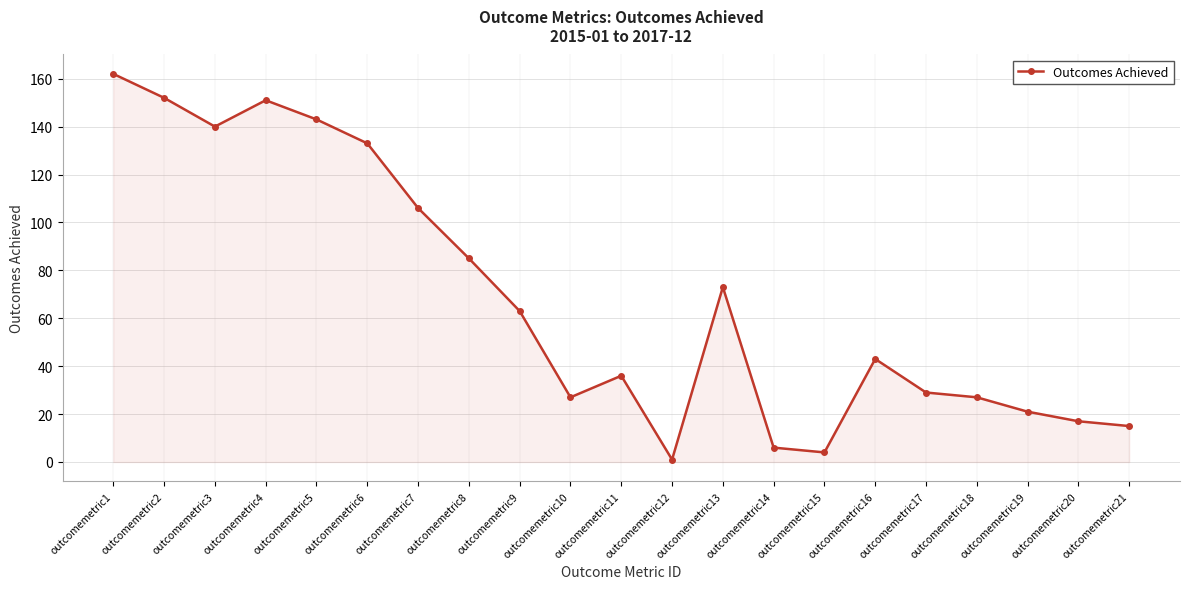

Which has a higher value, outcomemetric5 or outcomemetric11?

outcomemetric5